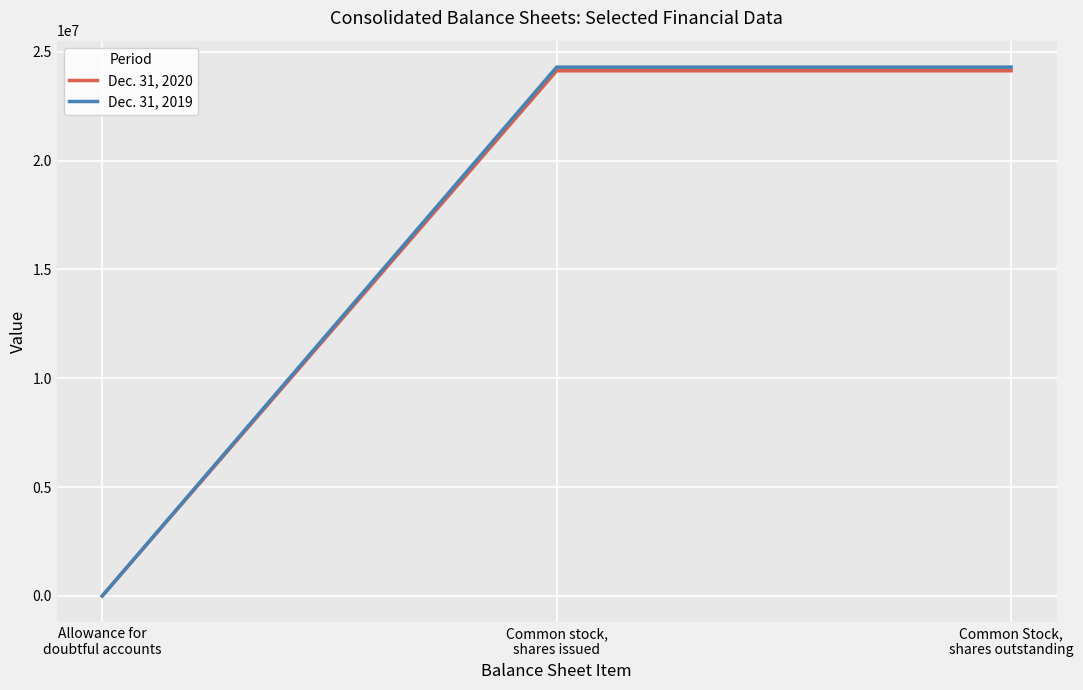

List the series in order of their overall mean, highest first.

Dec. 31, 2019, Dec. 31, 2020